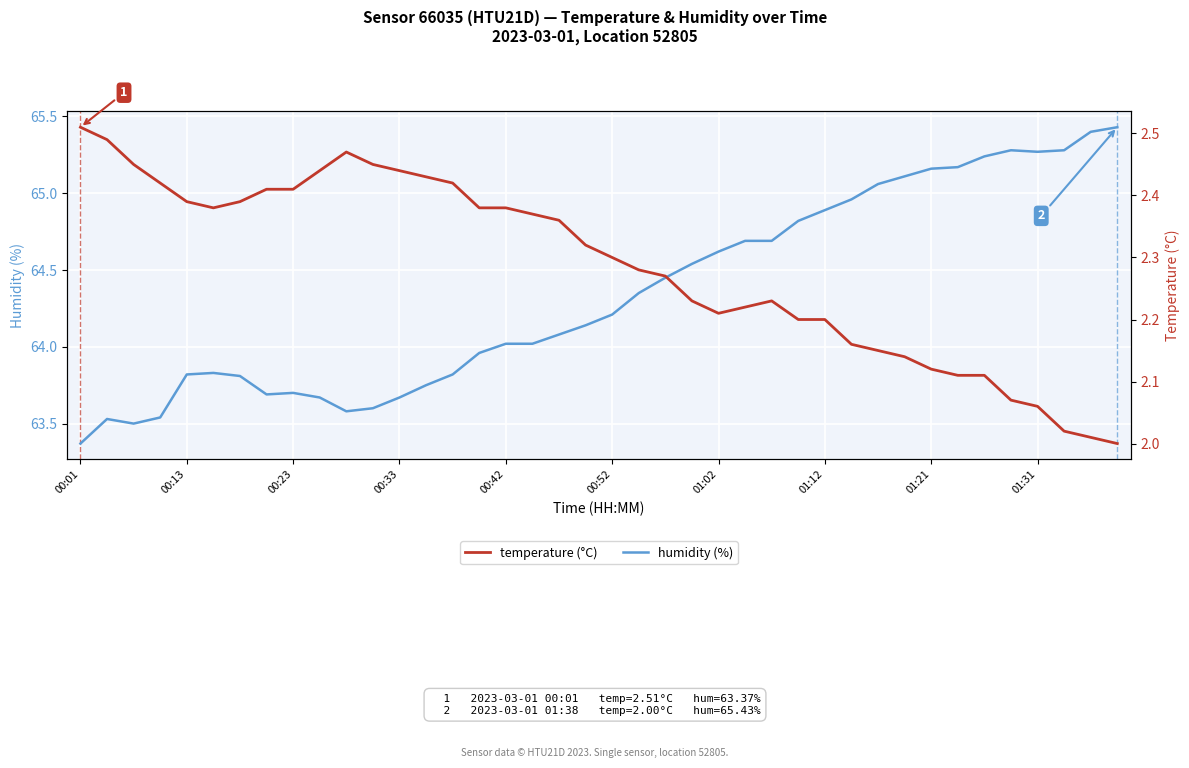

How many lines are shown in the chart?

2